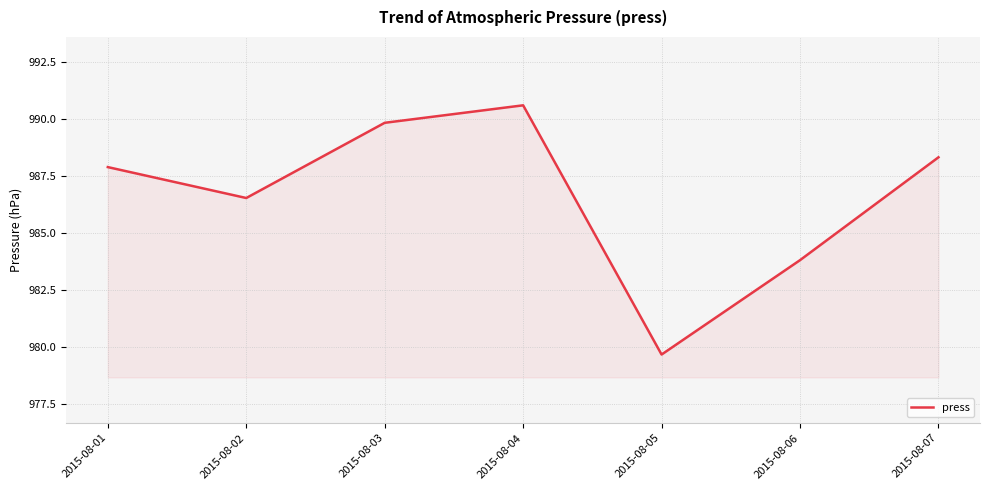

What is the change in value from 2015-08-01 to 2015-08-04?

+2.7